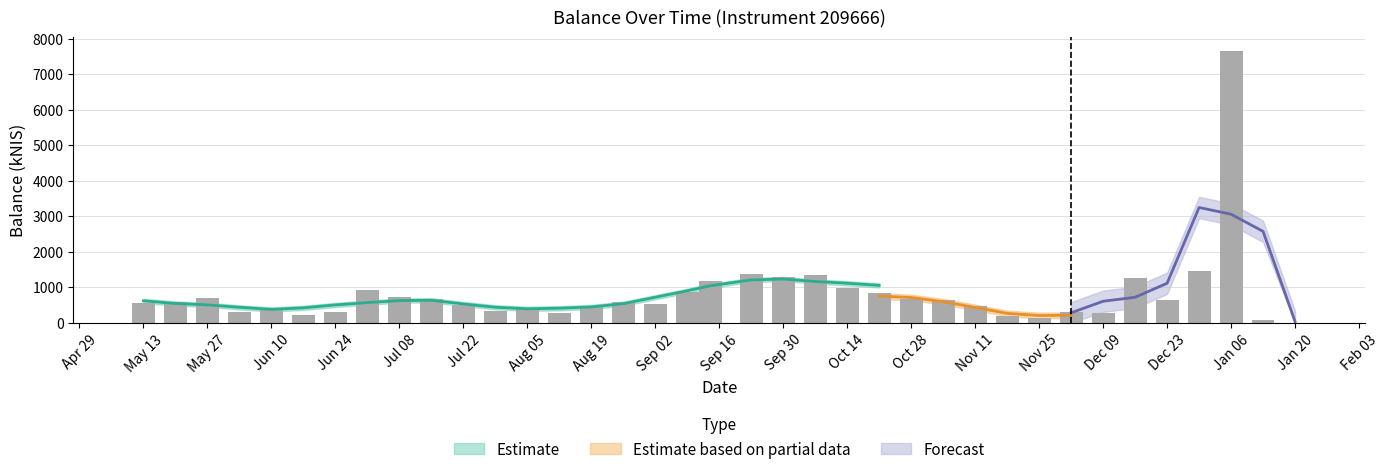

How many values are above zero?

36